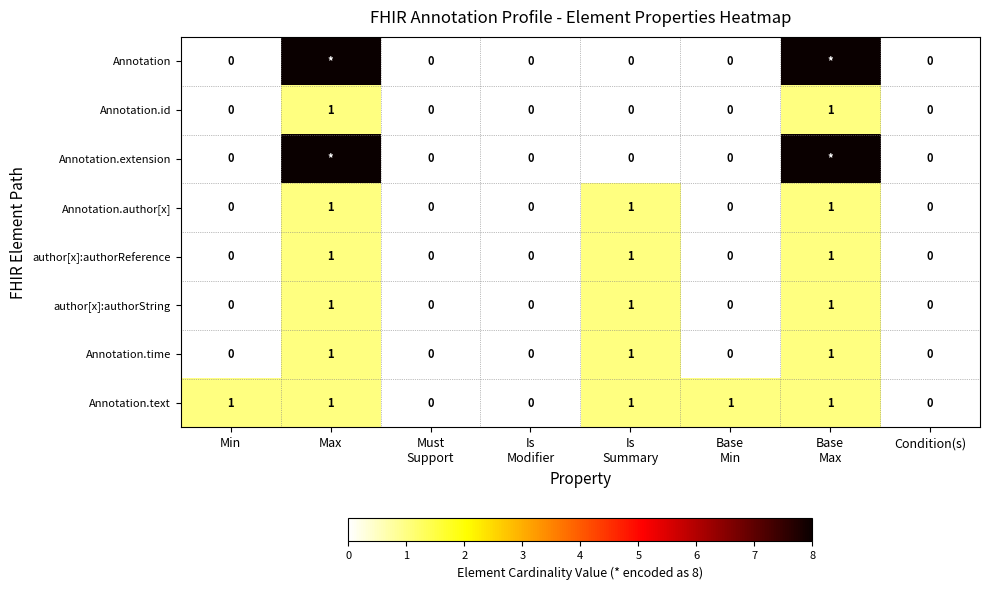

Count the Annotation.text values in the range 0 to 1.

8